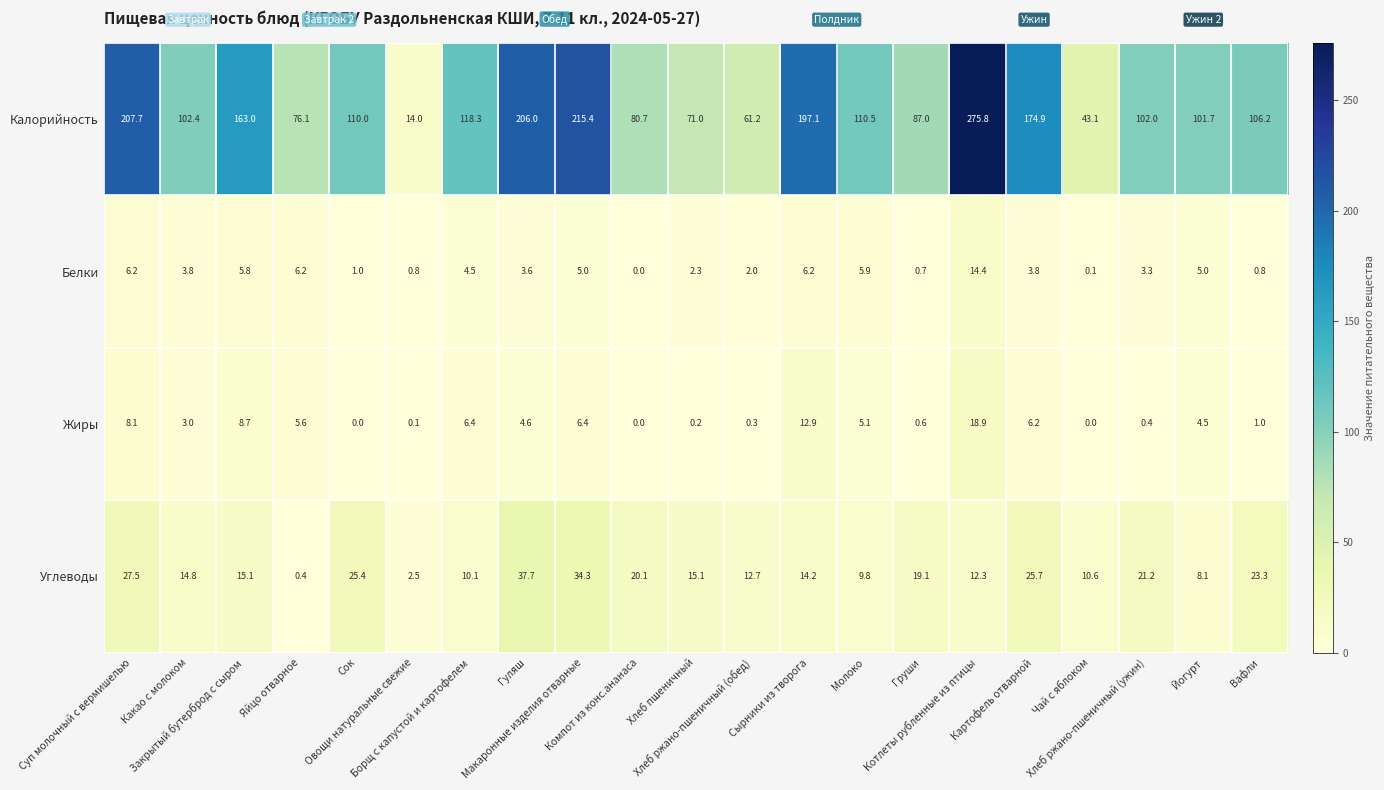

What is the difference between the highest and lowest values at Хлеб пшеничный?

70.8